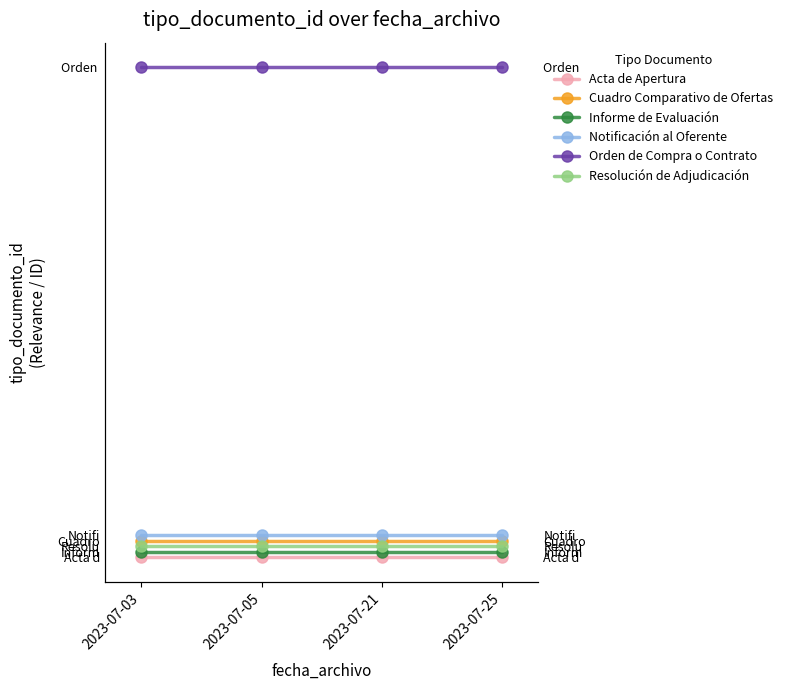

What is the total value across all series at 2023-07-25?

308